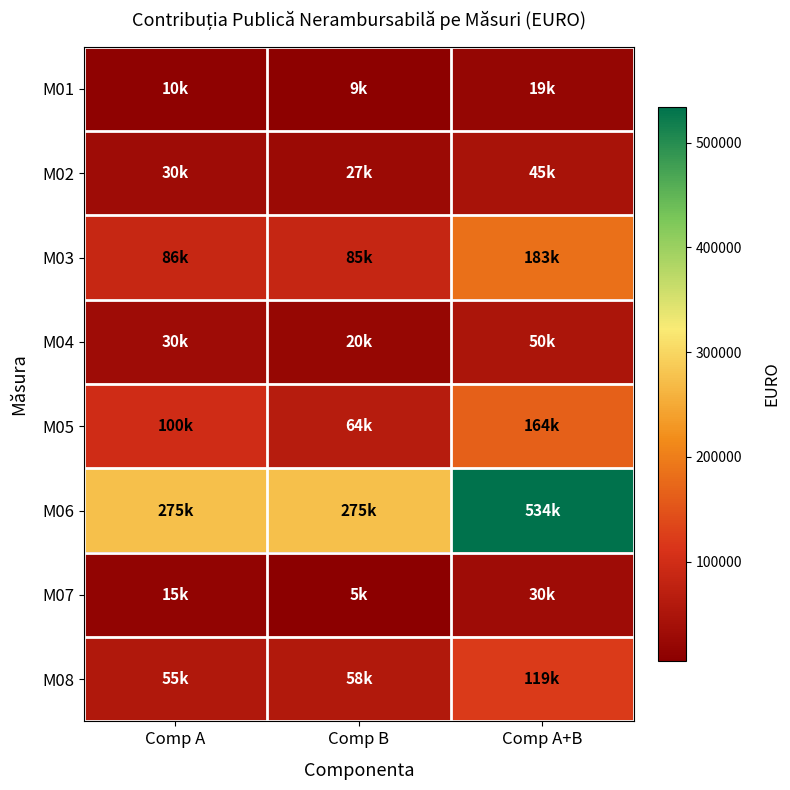

Which series has the largest range (max minus min)?

M06